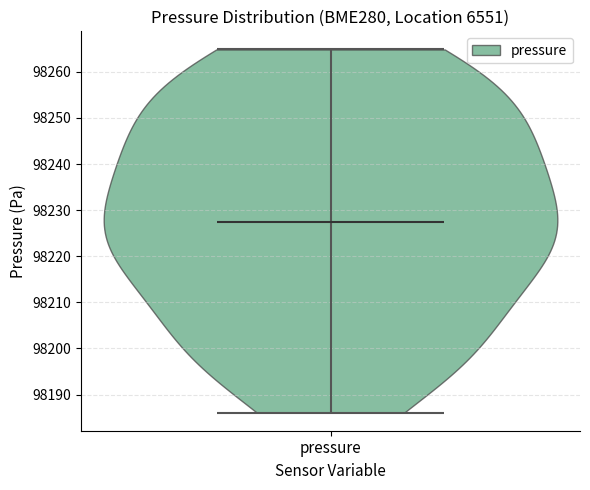

Read this violin plot against the y-axis: where its median line is, and the lowest and highest points the violin reaches. The values are not printed on the chart, so give them approximately, as read against the axis.

median line 98227, lowest point 98186, highest point 98265